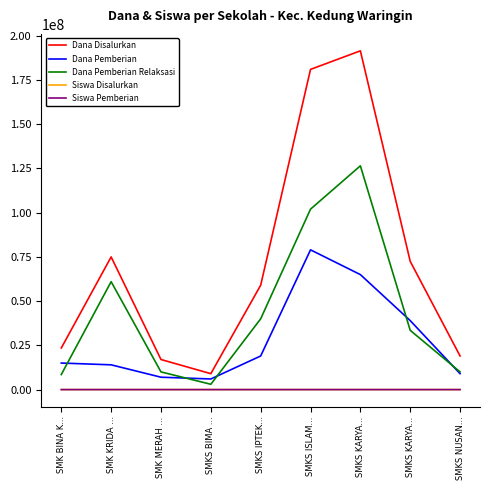

What is the average value of the Dana Disalurkan series?

71944444